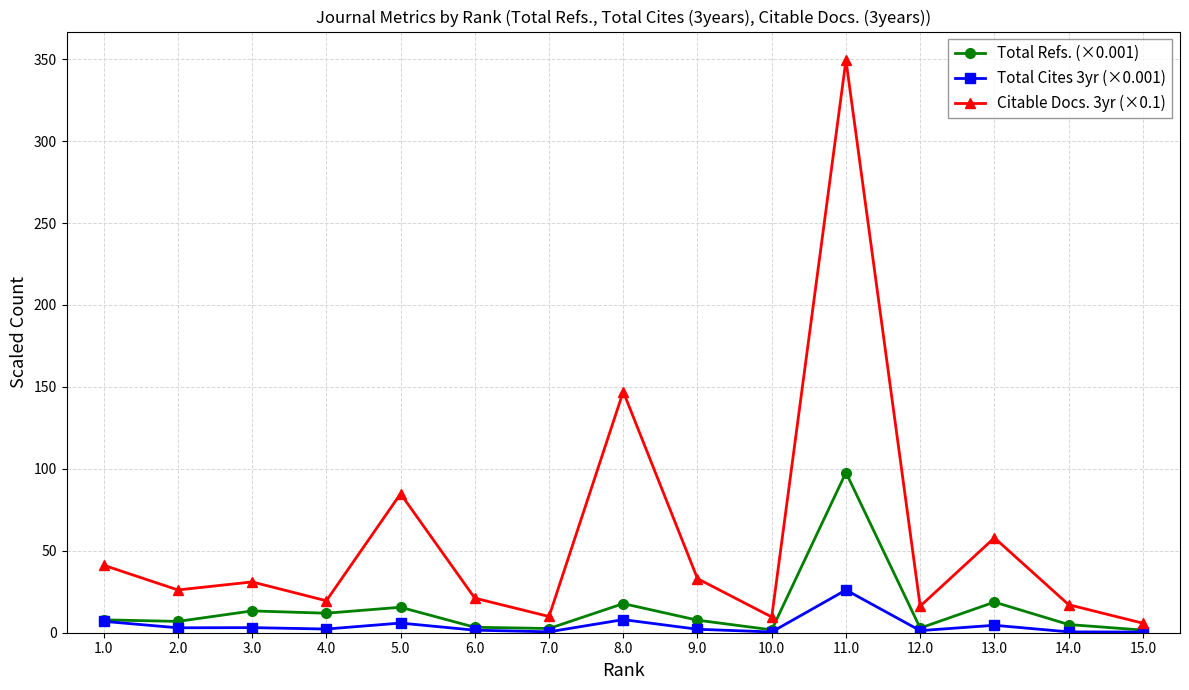

Is it true that Total Refs. (×0.001) equals 18.7 at 13.0?

True